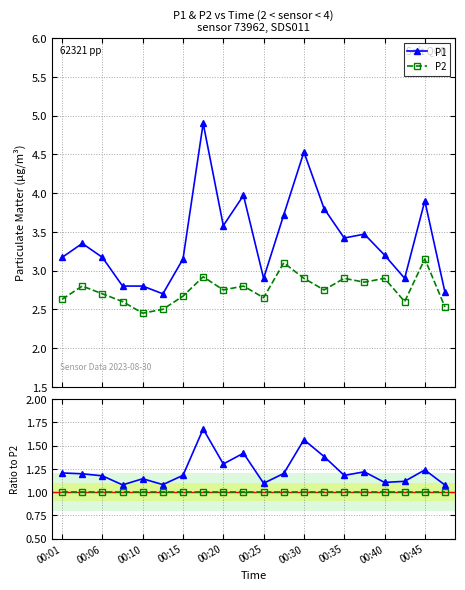

Where does the P1 series first go above 3?

00:01